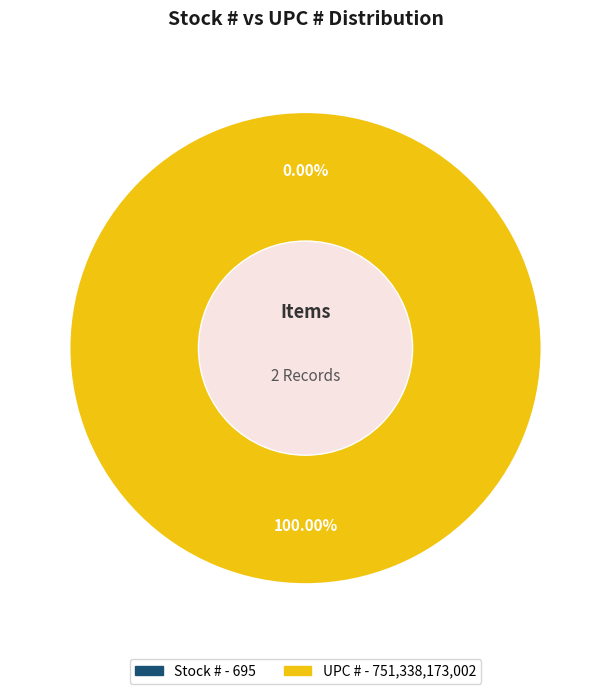

How many slices are in this pie chart?

2